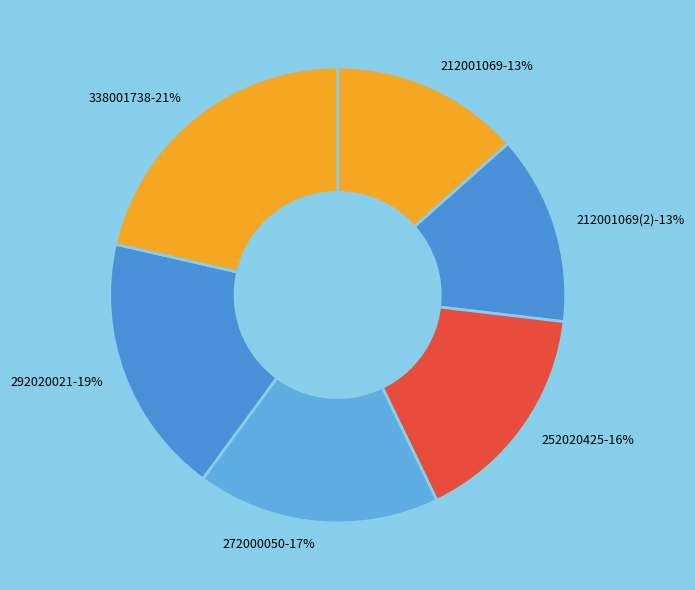

Which slice is the smallest?

212001069